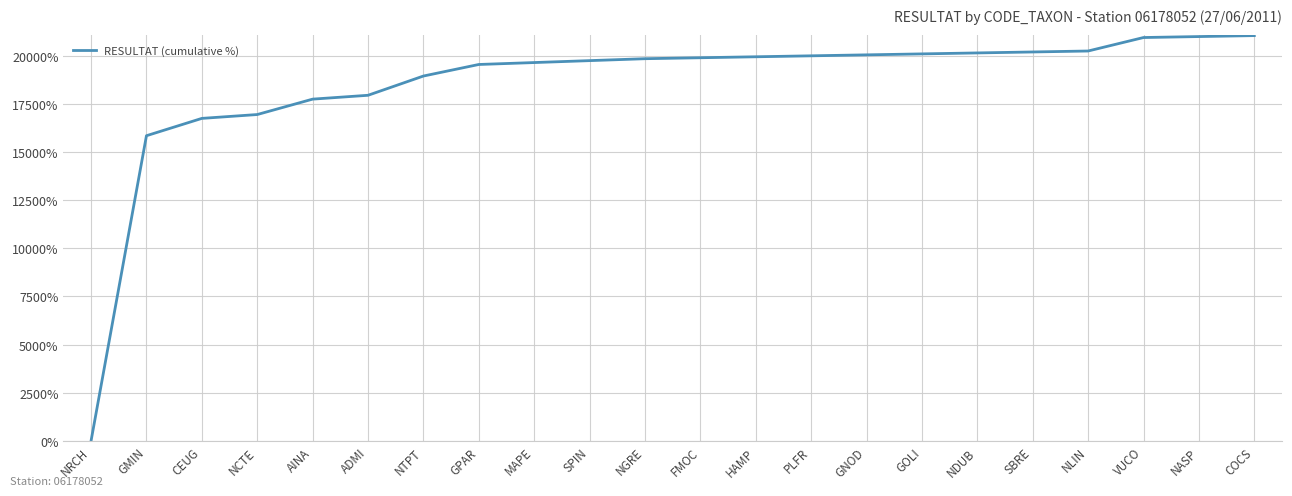

What is the change in value from NCTE to FMOC?

+2950